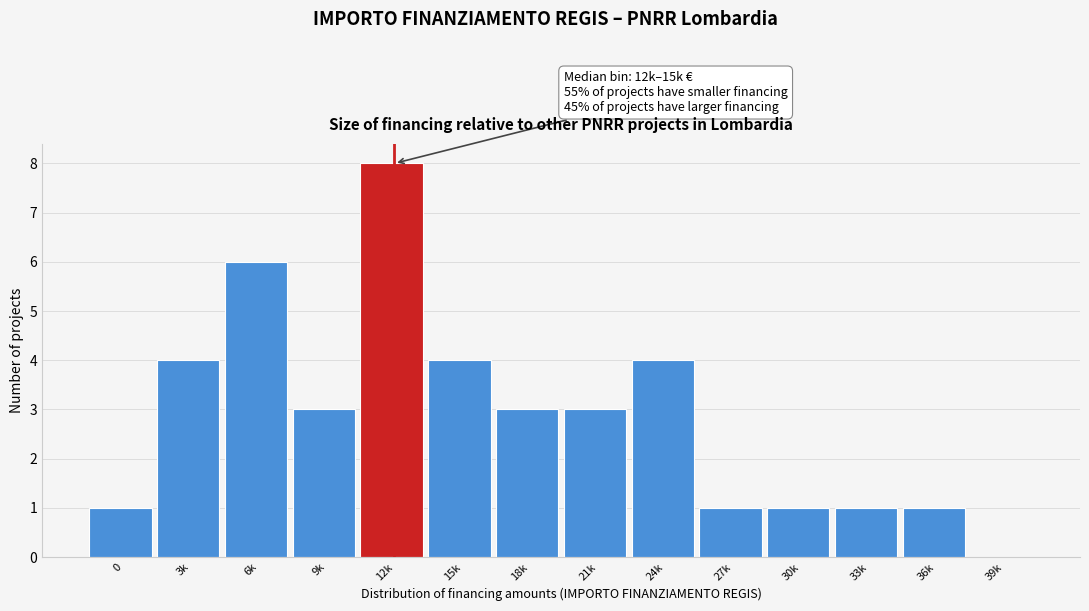

Reading right to left, list all the values displayed in this chart.

39k=0	36k=1	33k=1	30k=1	27k=1	24k=4	21k=3	18k=3	15k=4	12k=8	9k=3	6k=6	3k=4	0=1